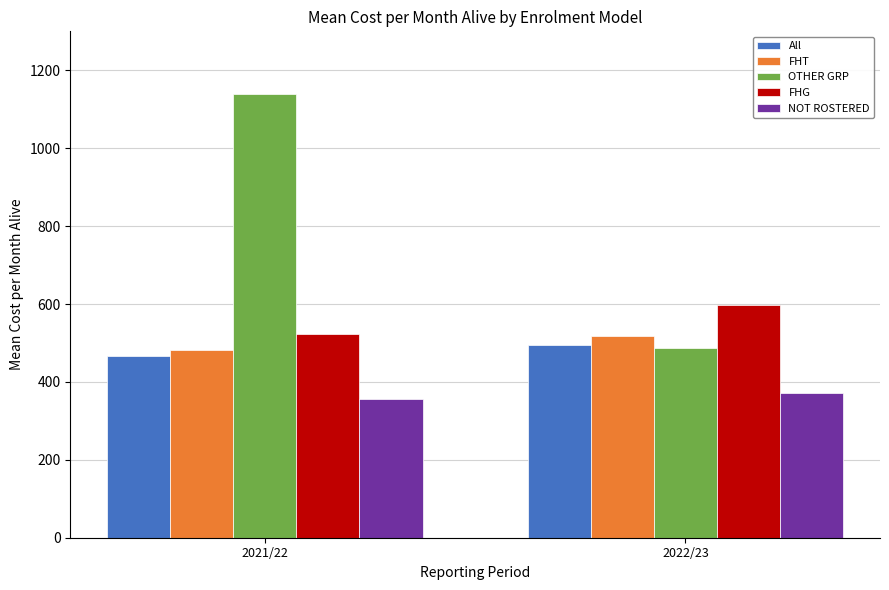

Which series has the widest spread of values?

OTHER GRP